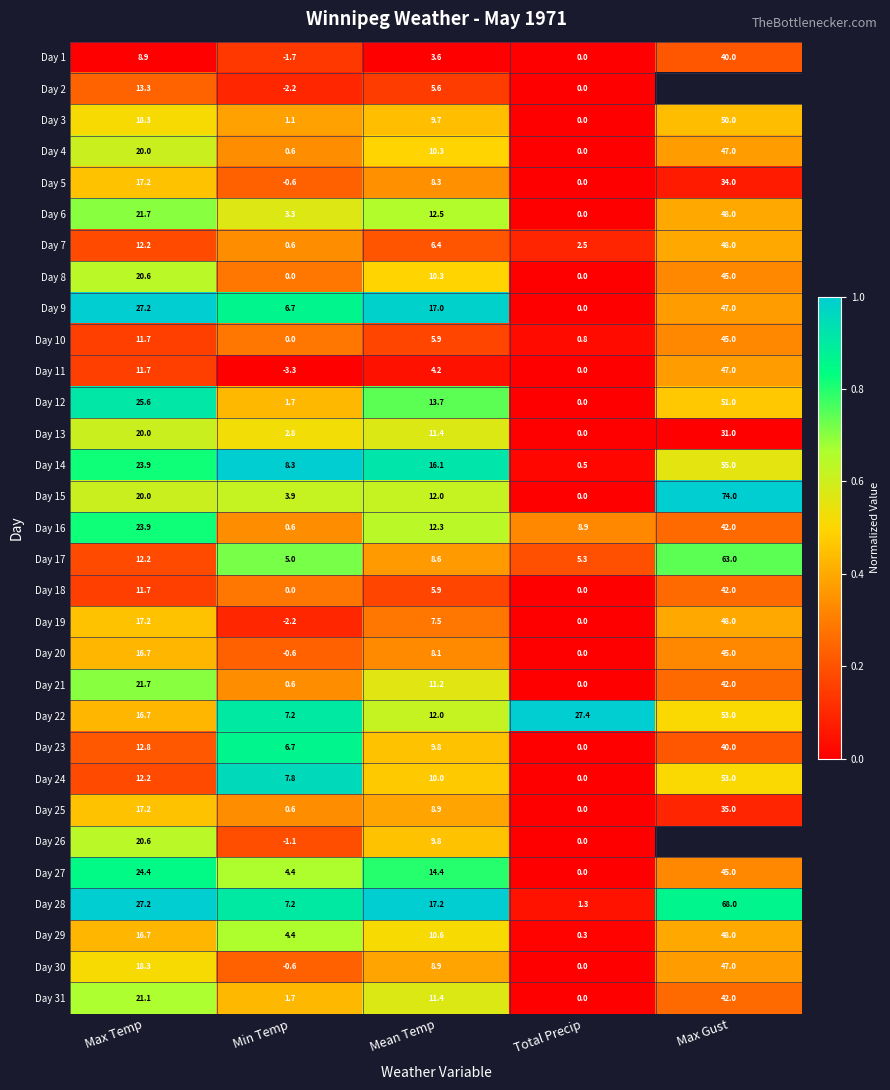

What is the difference between the second highest and second lowest values in the Day 23 series?

6.1